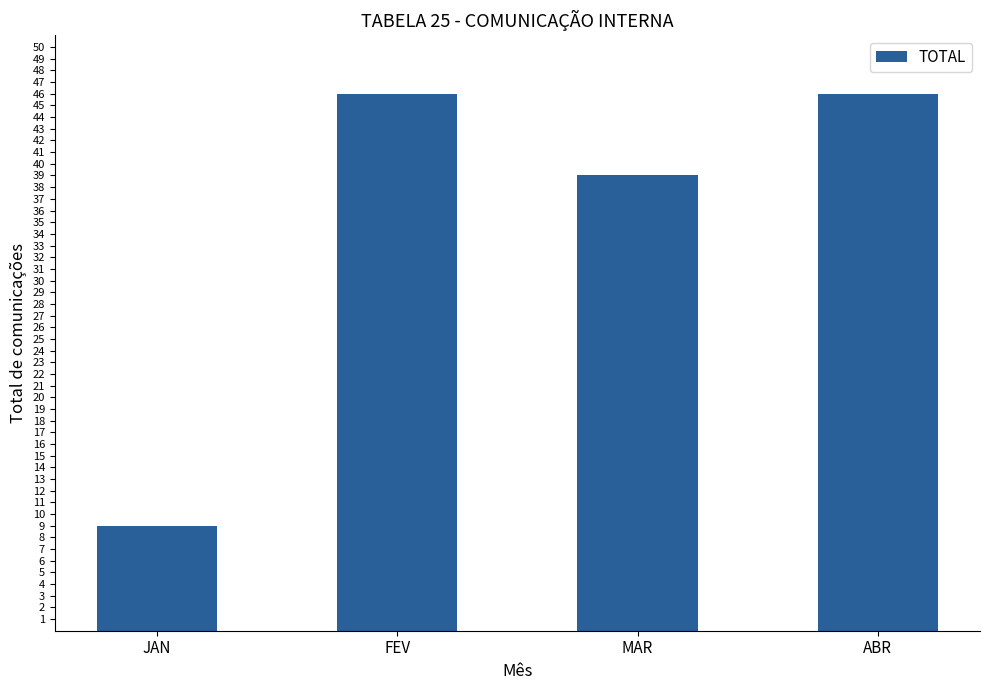

Reading left to right, extract all data points from this chart.

9	46	39	46